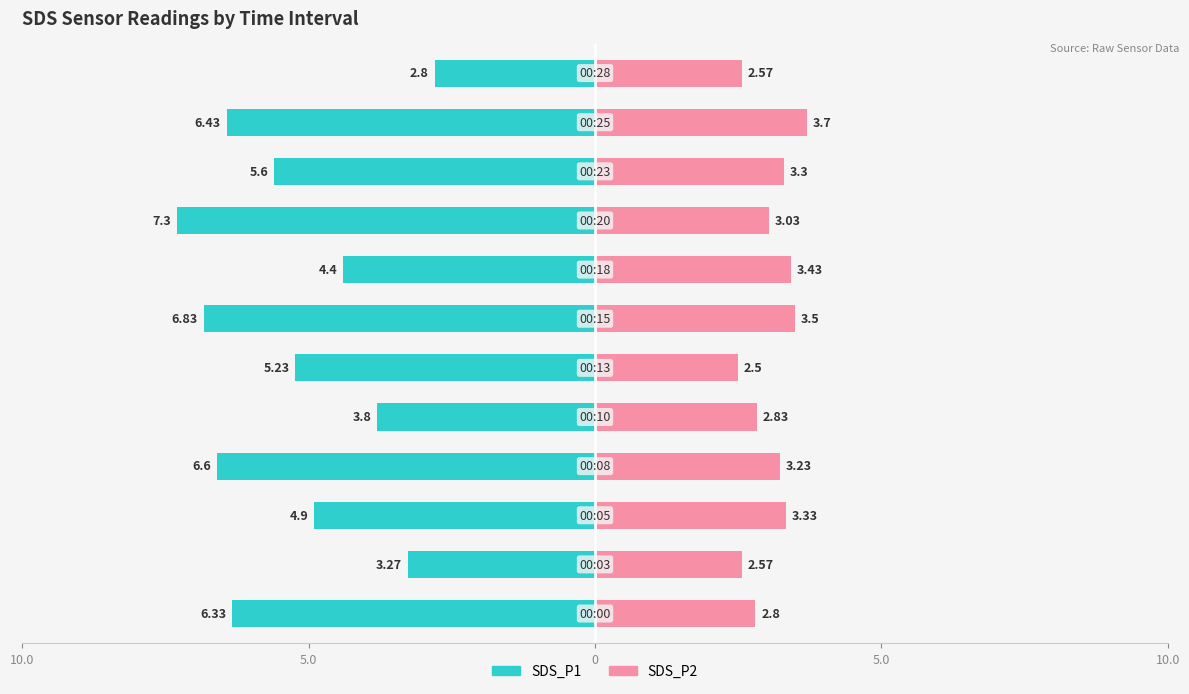

What are all the series names shown in the legend?

SDS_P1, SDS_P2